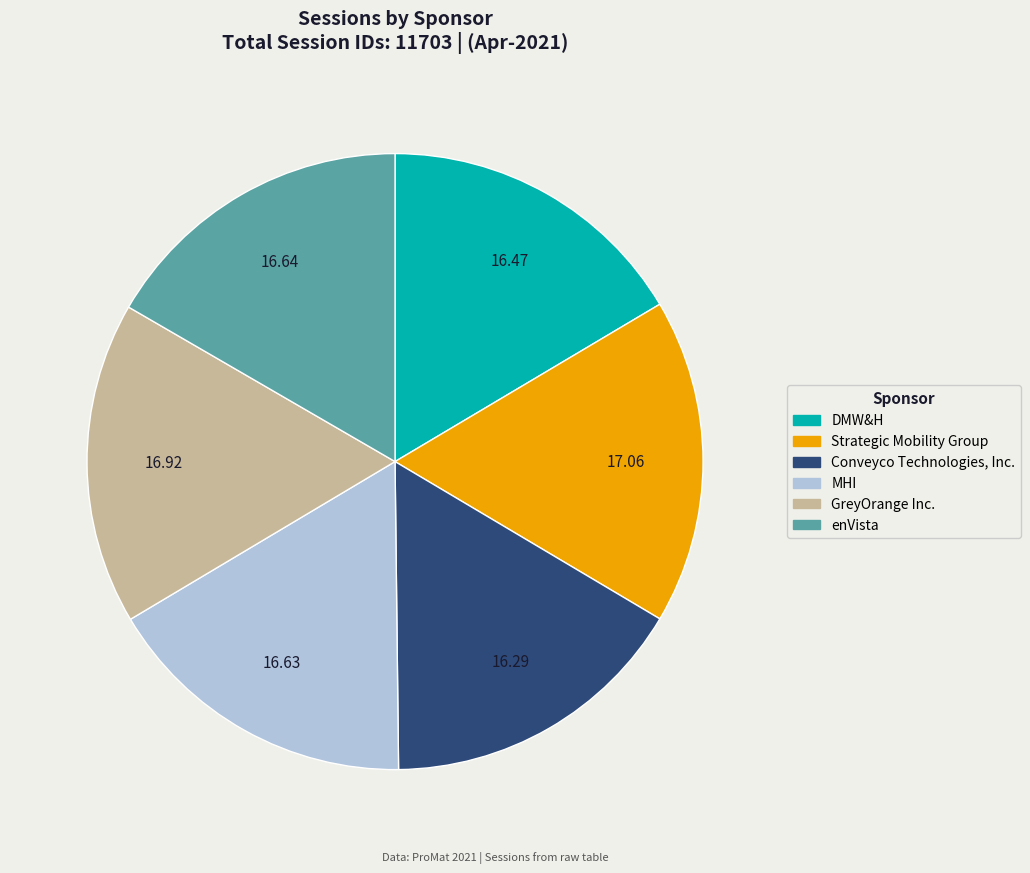

Is Conveyco Technologies, Inc. the majority of the pie?

No